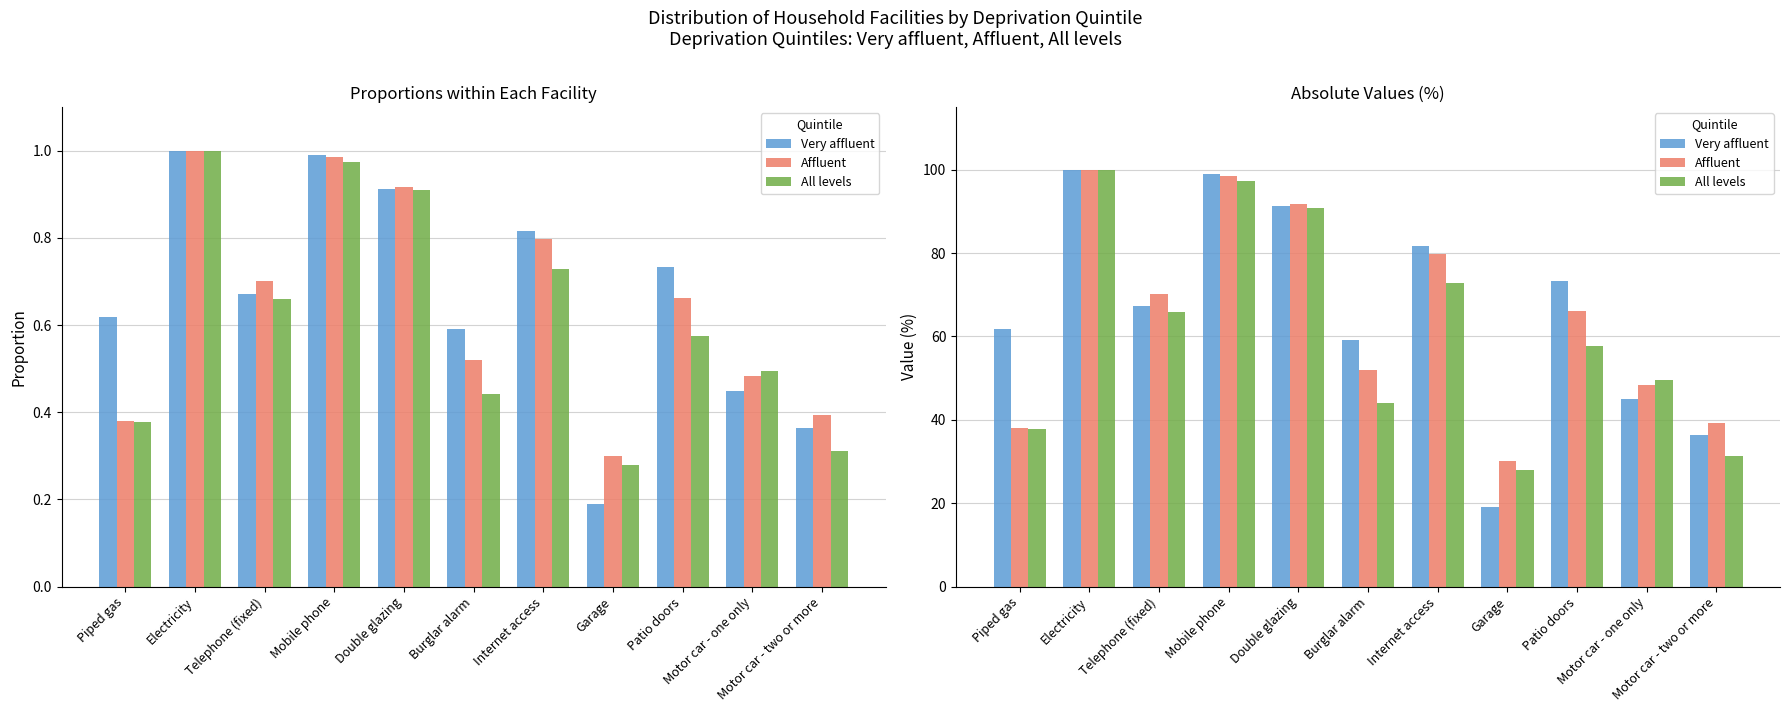

True or false: Affluent has a value of 79.7 at Internet access.

True